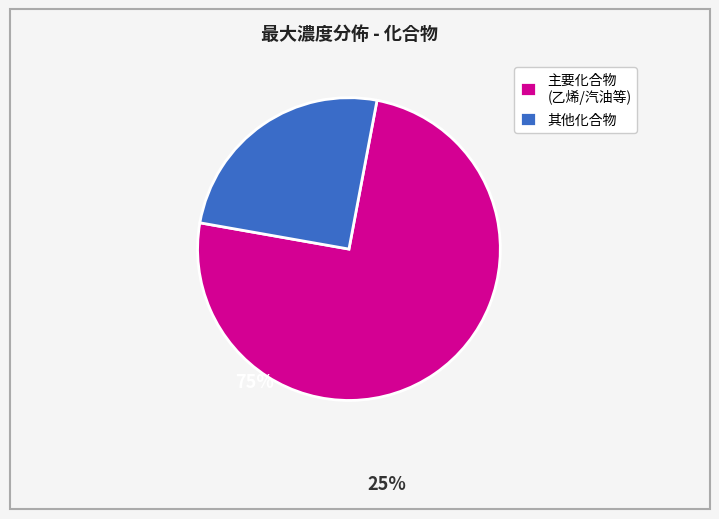

Count the number of slices in the pie.

2